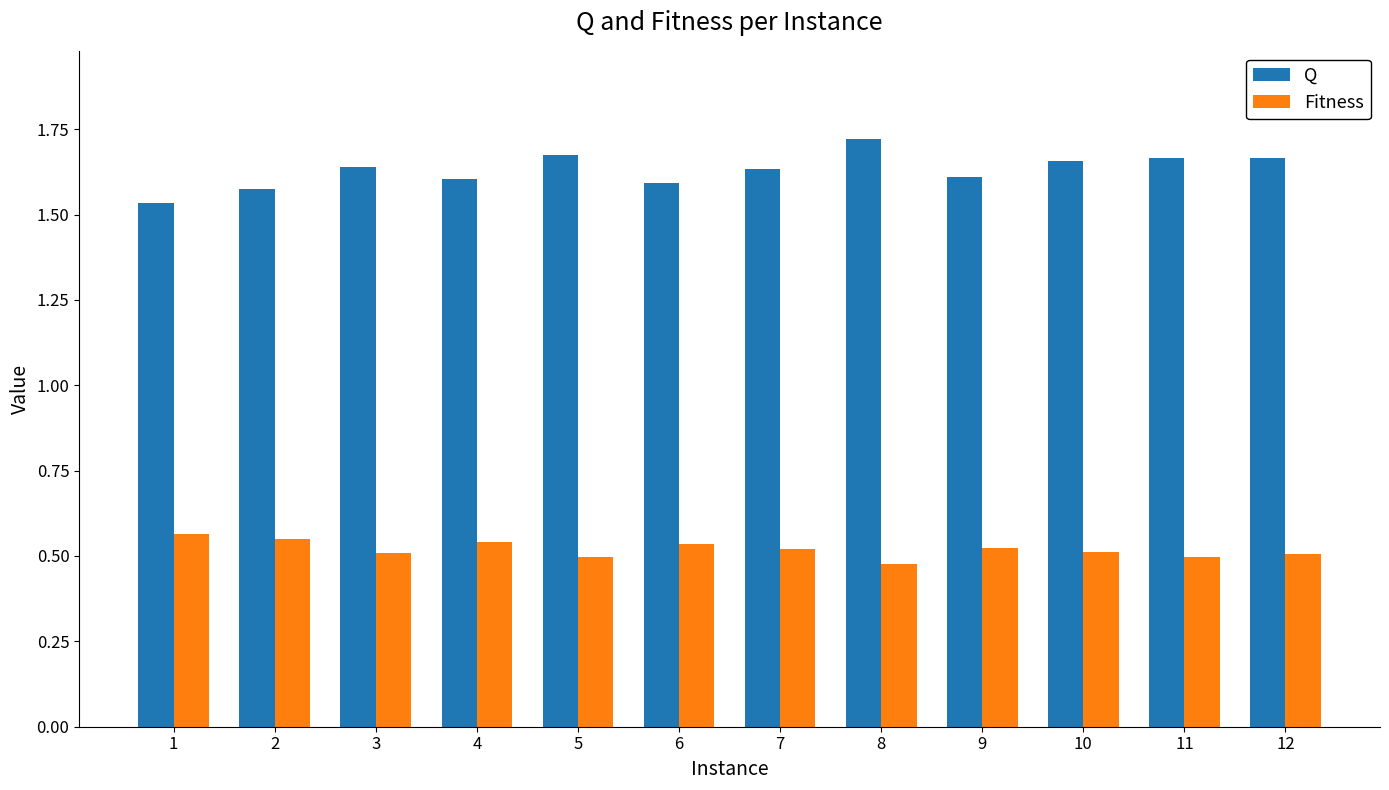

Count the Fitness values in the range 0 to 1.

12